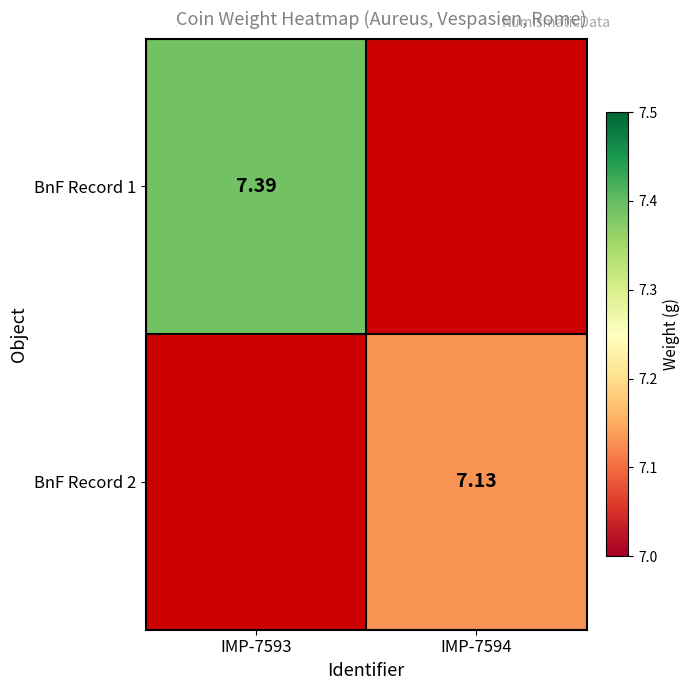

How many values in BnF Record 1 are above zero?

1